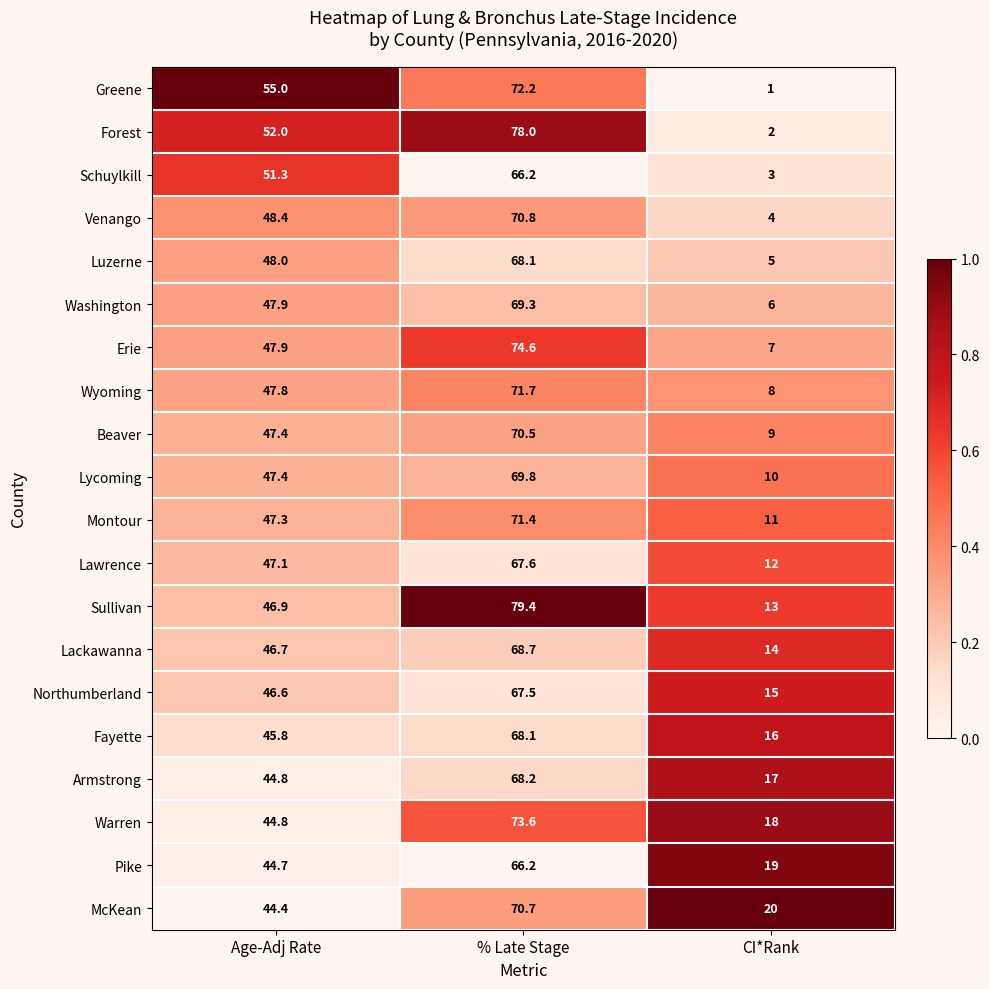

Which series has the largest range (max minus min)?

Forest